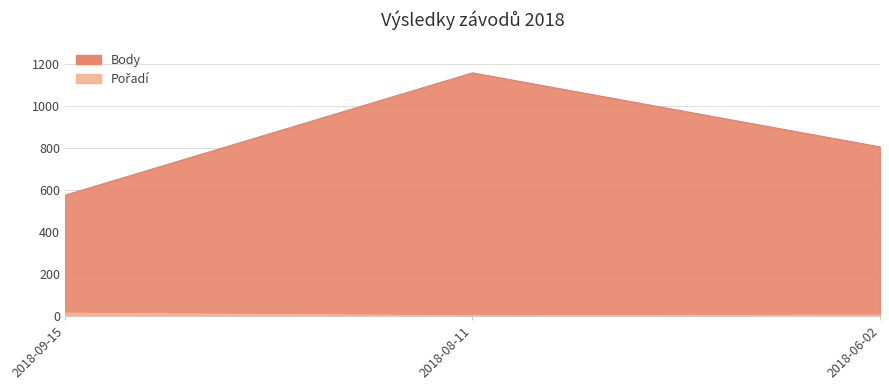

How many Body values are between 574 and 1156?

3